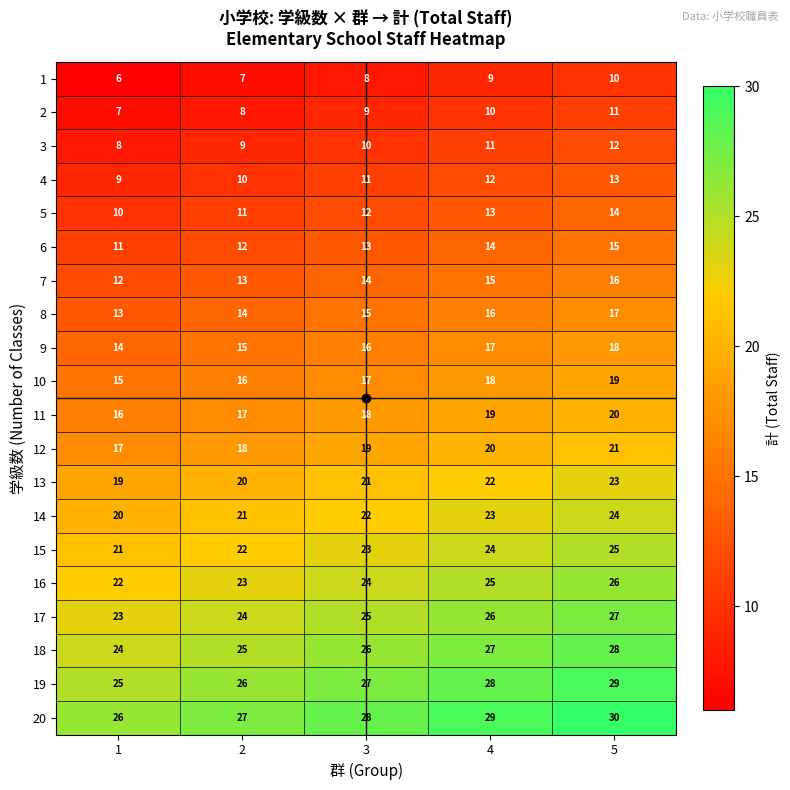

Rank the series by their maximum value, from lowest to highest.

1, 2, 3, 4, 5, 6, 7, 8, 9, 10, 11, 12, 13, 14, 15, 16, 17, 18, 19, 20